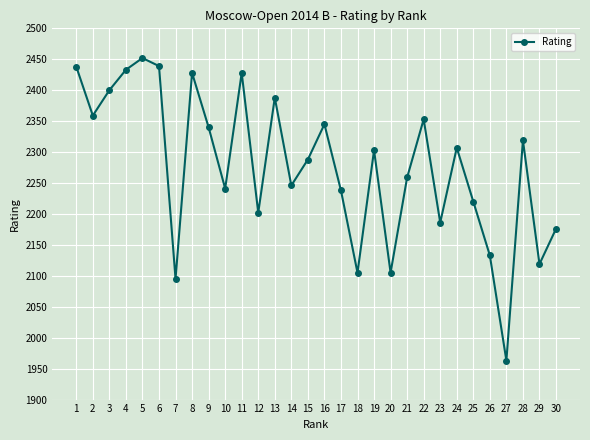

What is the smallest value displayed?

1963